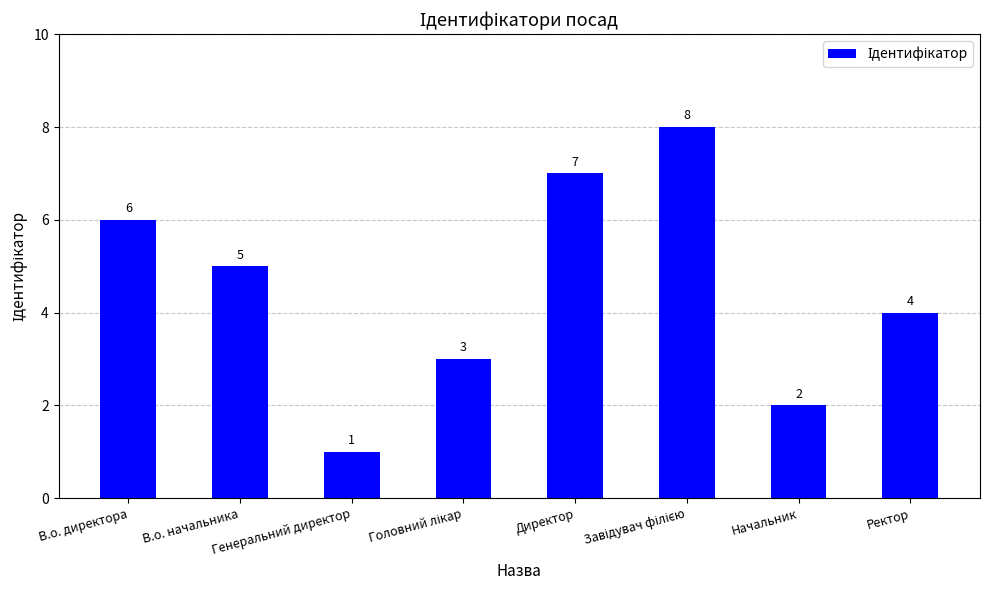

What position from the left is Генеральний директор?

3